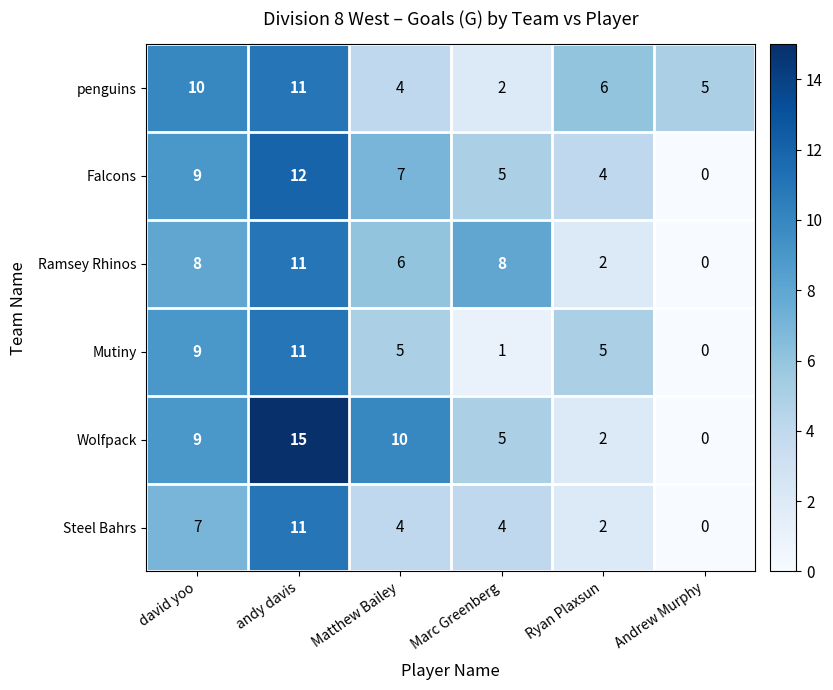

At which label does Mutiny first exceed 5?

david yoo